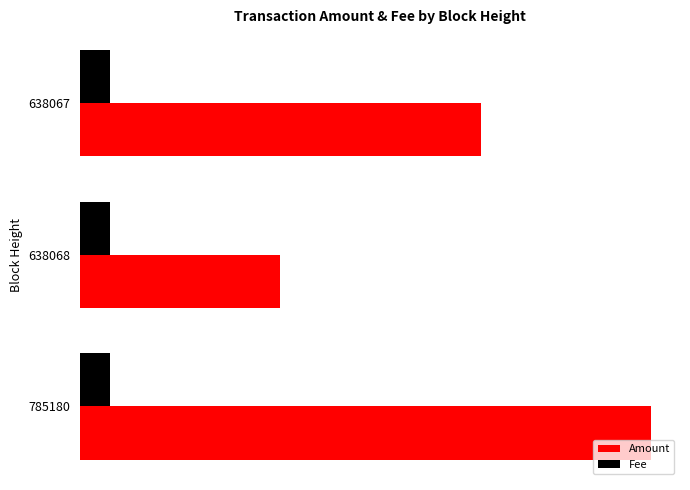

What is the sum of all Amount values?

0.3